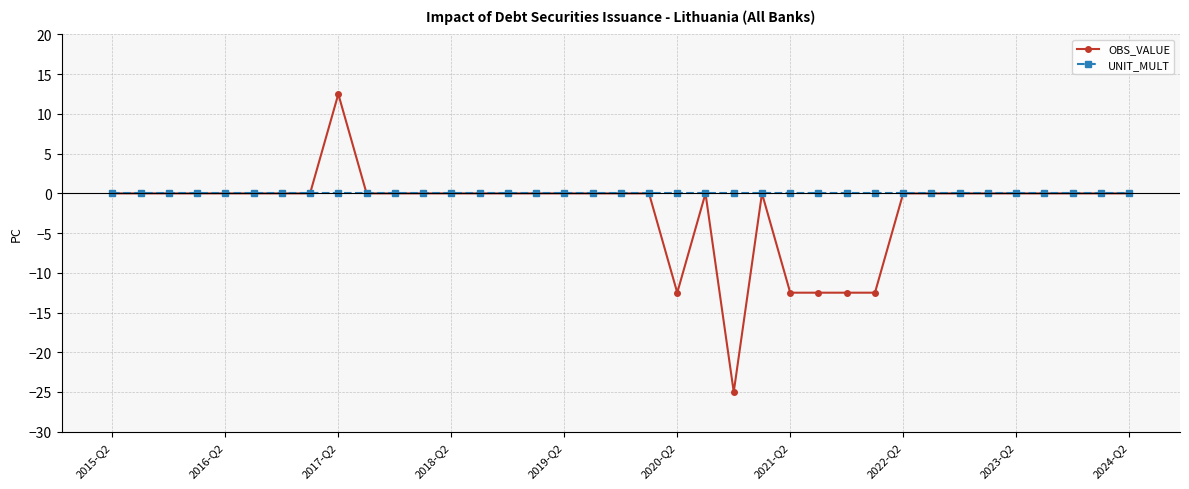

How many distinct data groups are displayed?

2